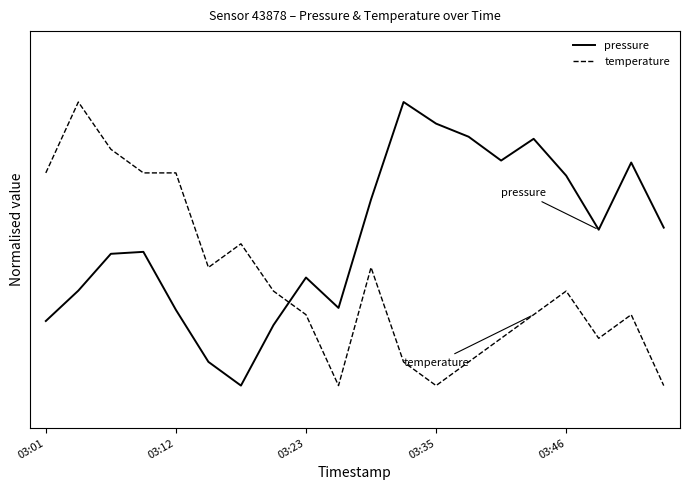

Where do temperature and pressure first cross each other?

7 and 8